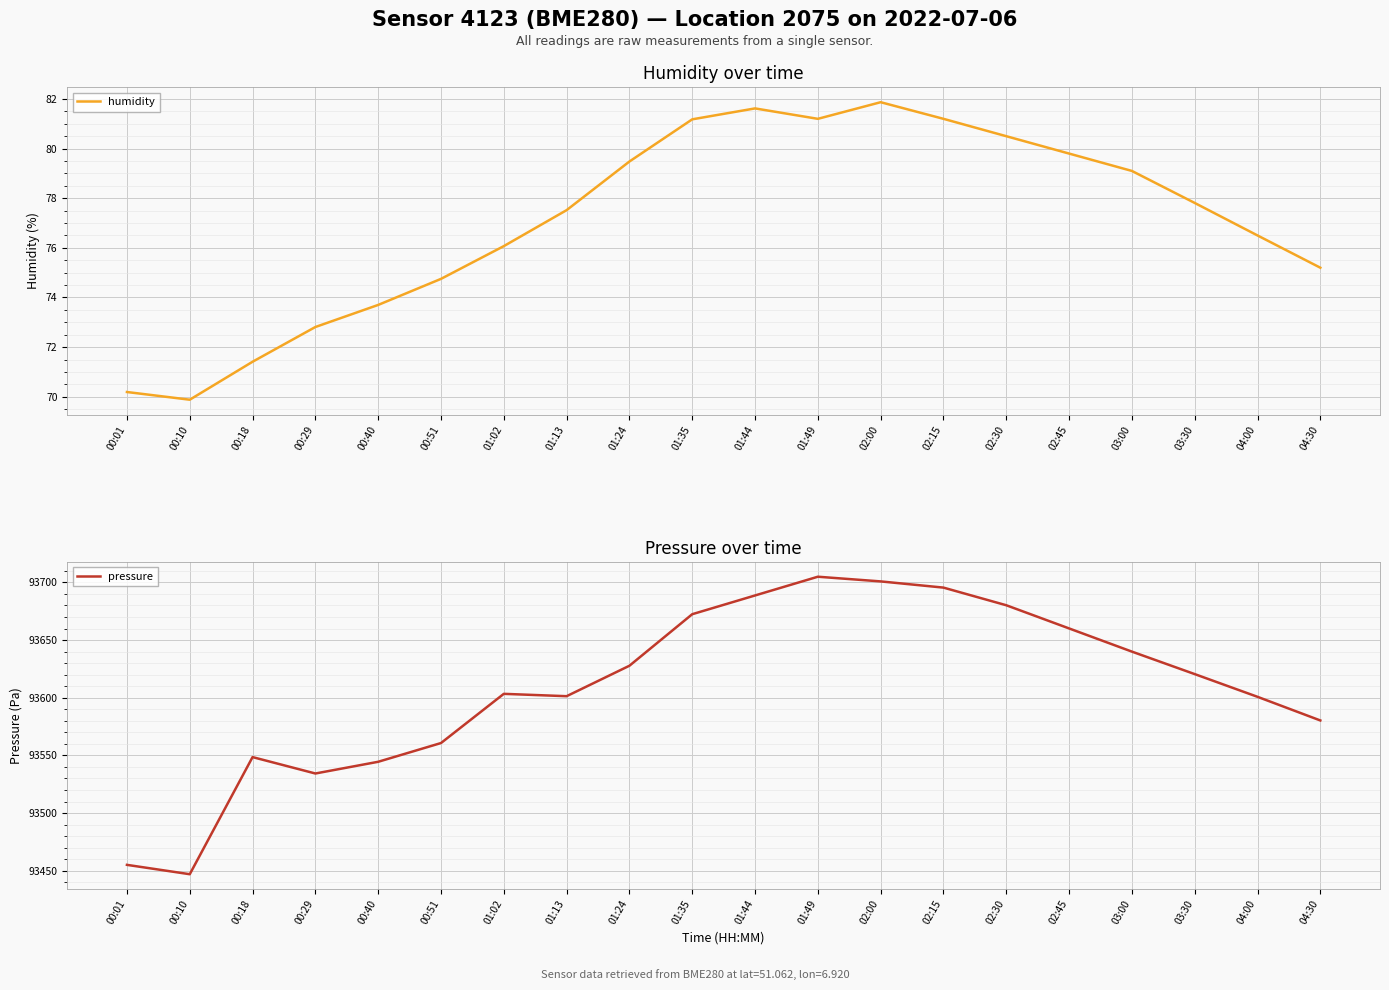

True or false: humidity and pressure intersect in this chart.

False